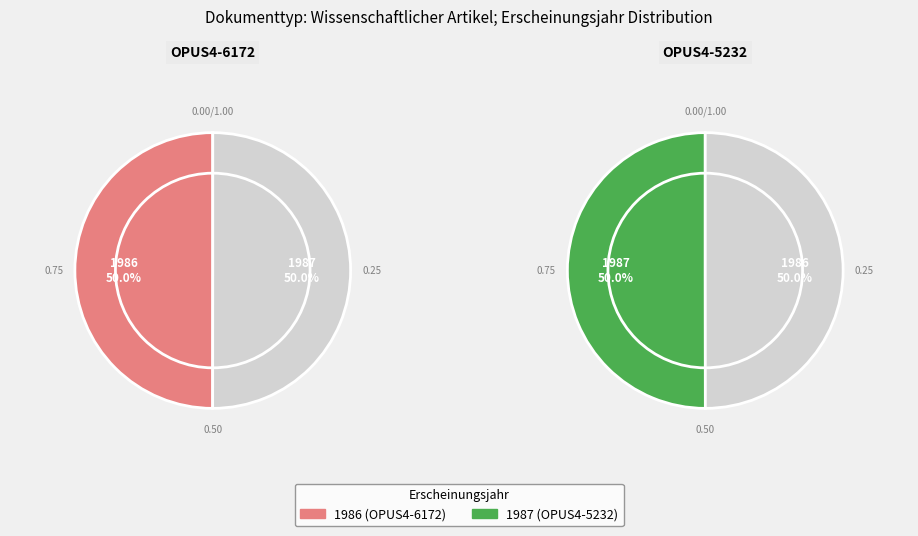

Which has a higher value, OPUS4-6172 or OPUS4-5232?

OPUS4-5232